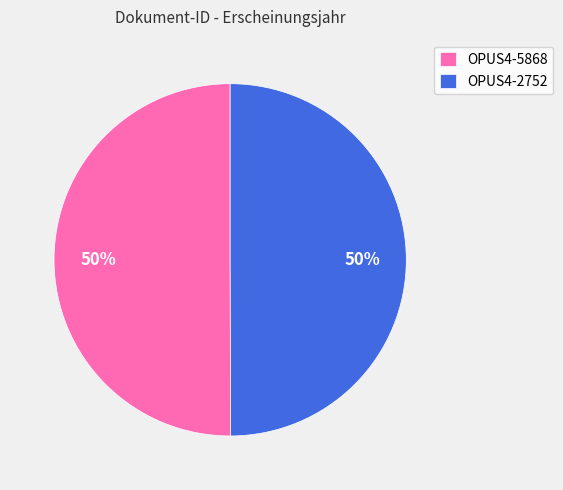

Approximately how many times larger is the value at OPUS4-2752 compared to OPUS4-5868?

1.0